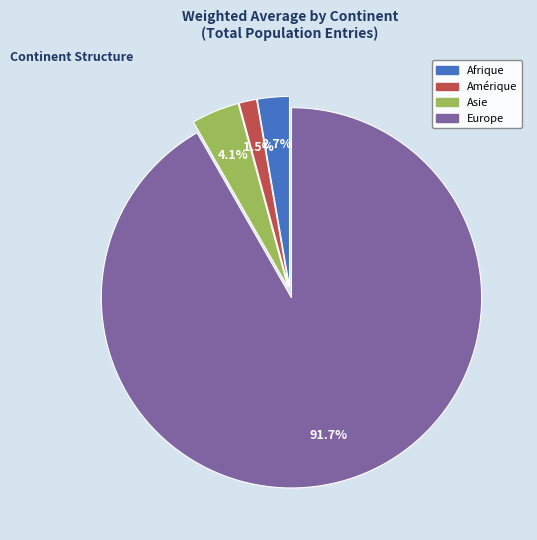

Is there a majority slice in this chart?

Yes